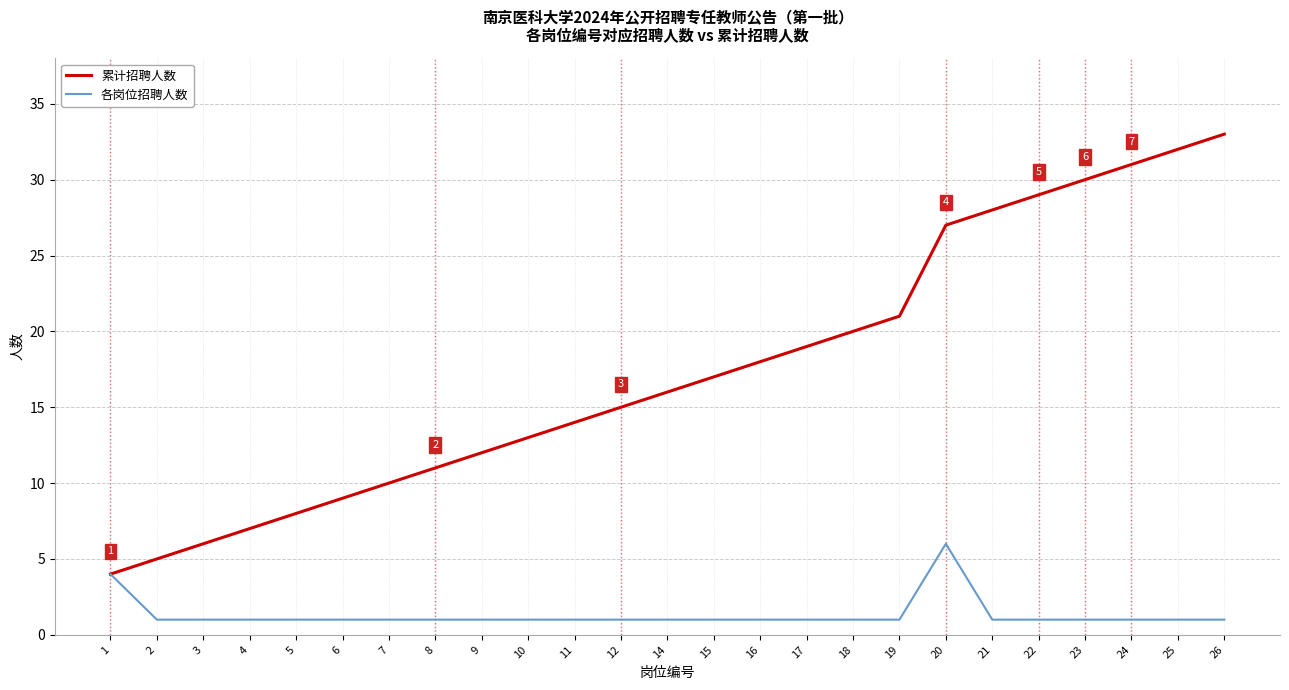

Read the 累计招聘人数 value at 15, to the nearest 5.

15